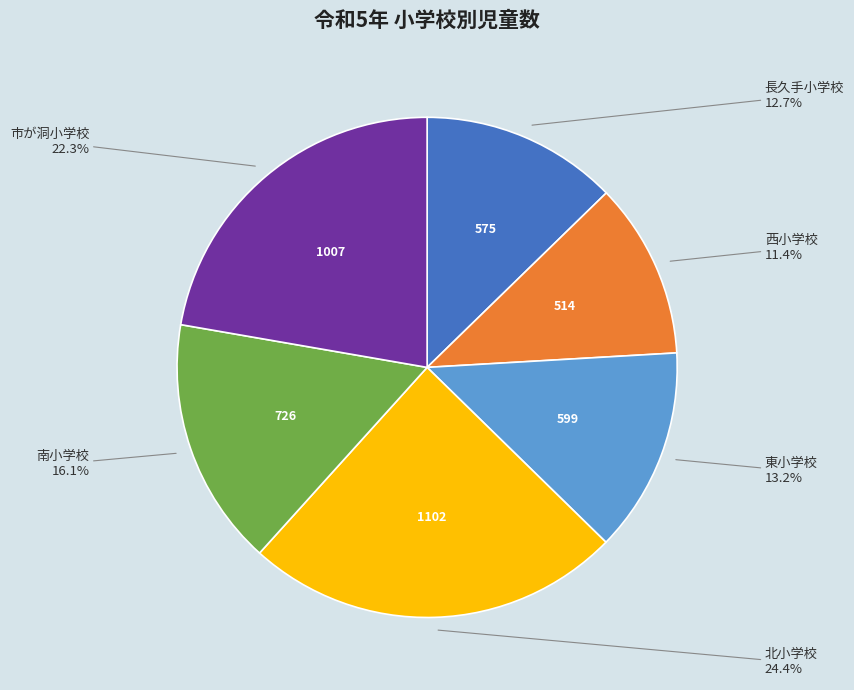

How many slices are in this pie chart?

6